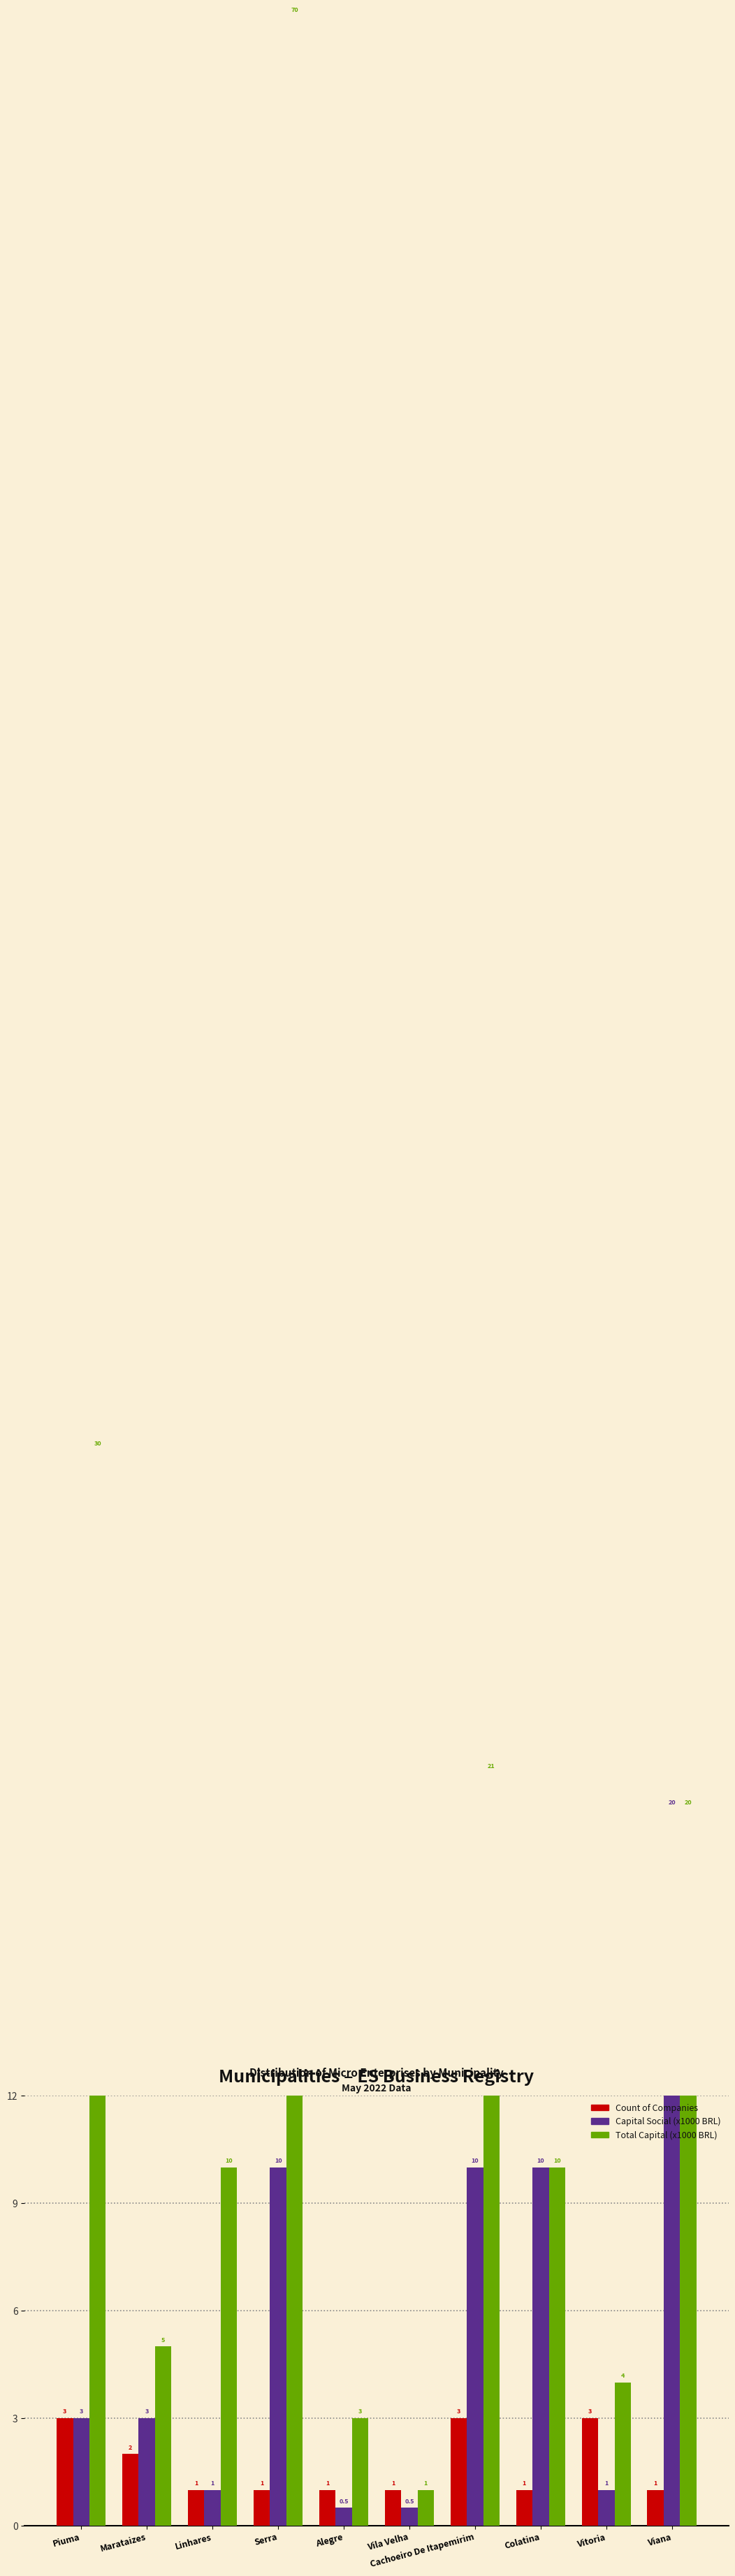

What is the average value of the Total Capital (x1000 BRL) series?

17.4